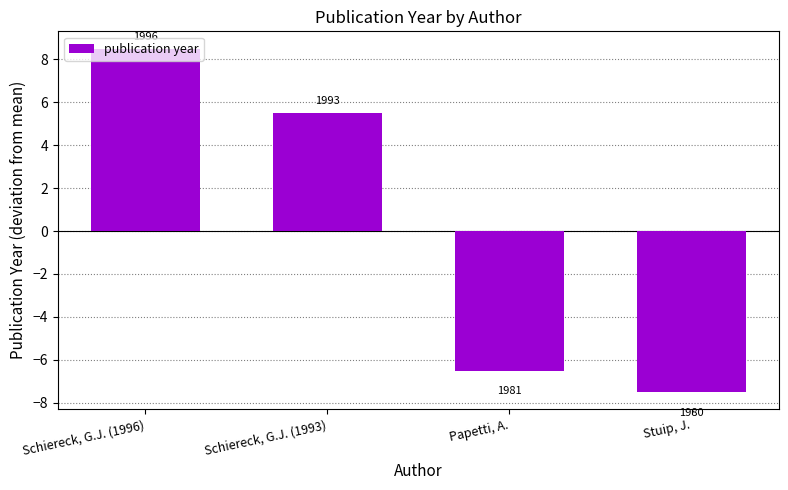

How many bars are there in total?

4